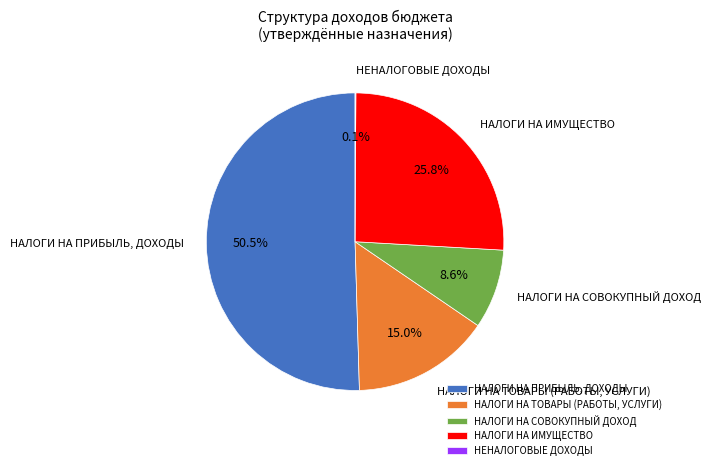

What percentage is the НАЛОГИ НА ТОВАРЫ (РАБОТЫ, УСЛУГИ) slice, to the nearest percent?

15%